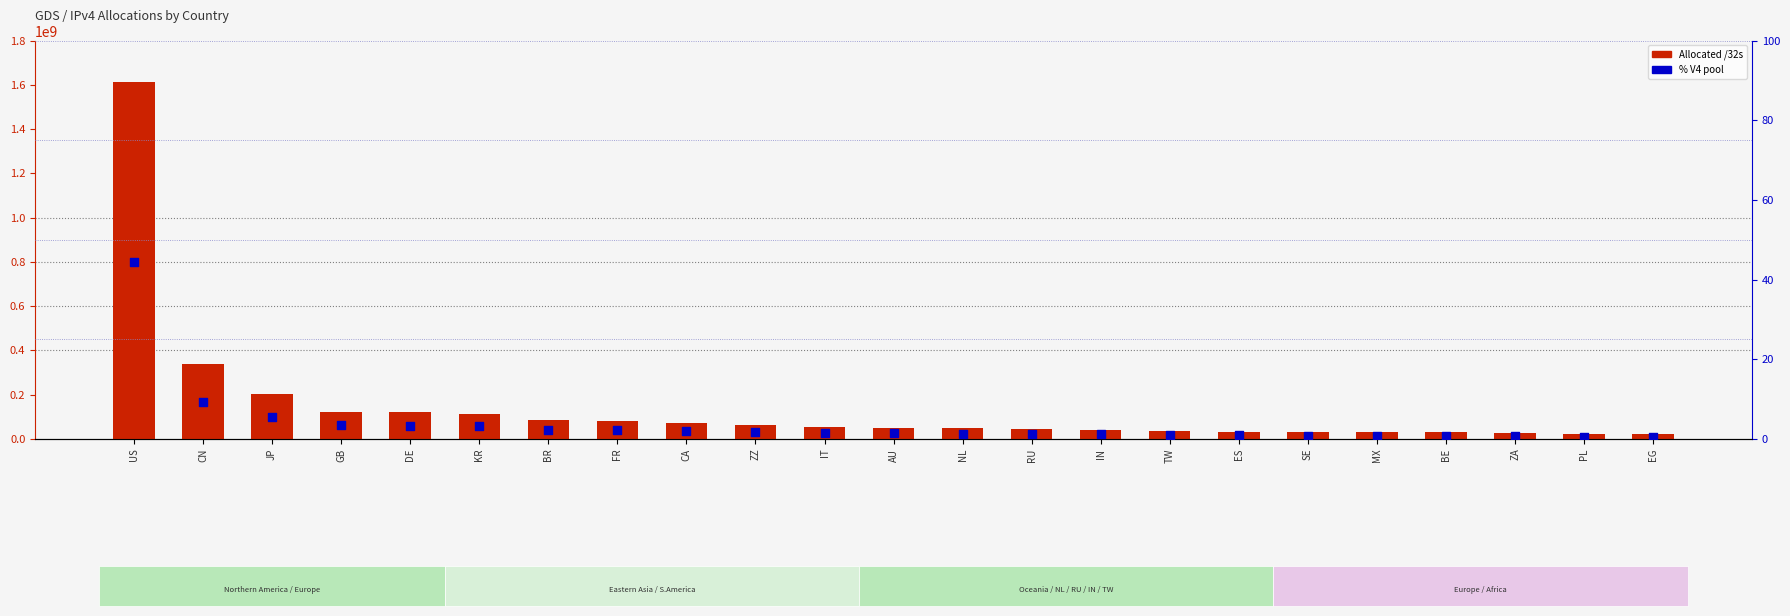

Which series contains the highest Y value?

Allocated /32s